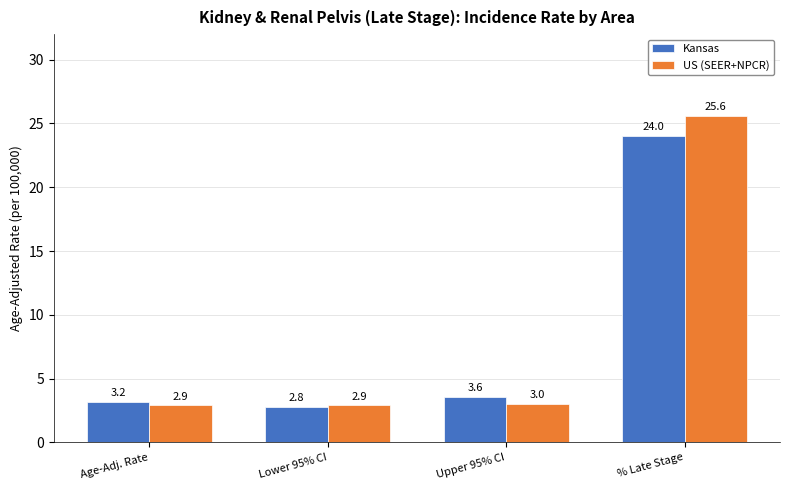

Between Age-Adj. Rate and Lower 95% CI, which series saw the biggest shift?

Kansas